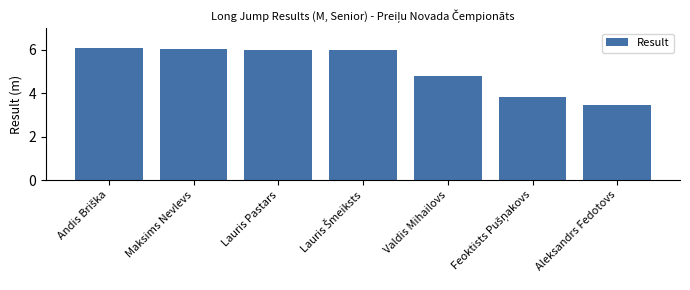

The chart shows a value of 4.8 at Valdis Mihailovs. True or false?

True